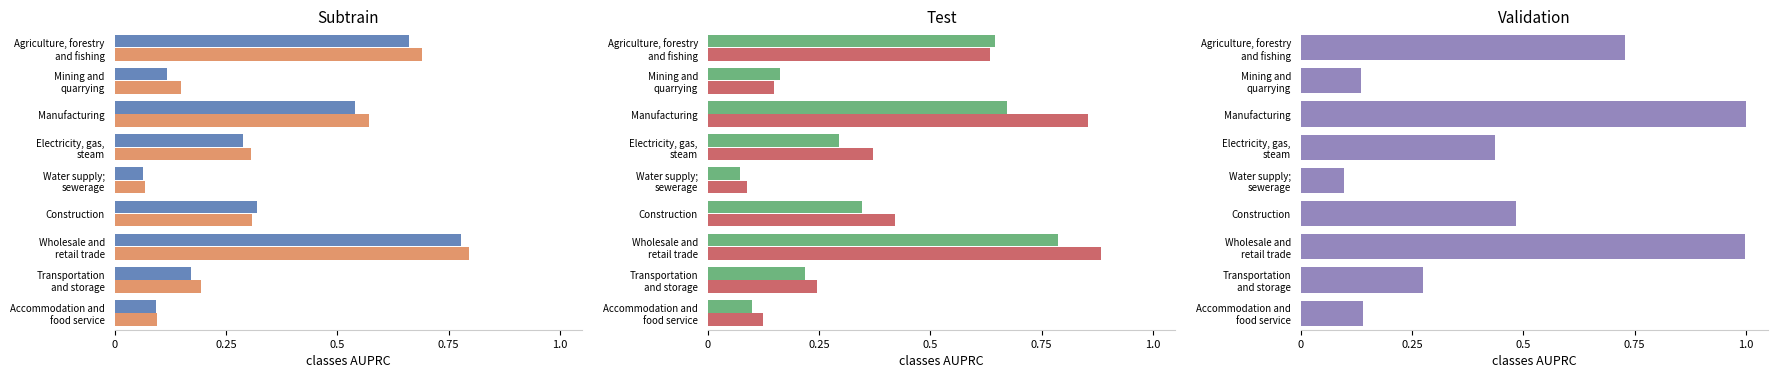

How many groups of bars are there?

9